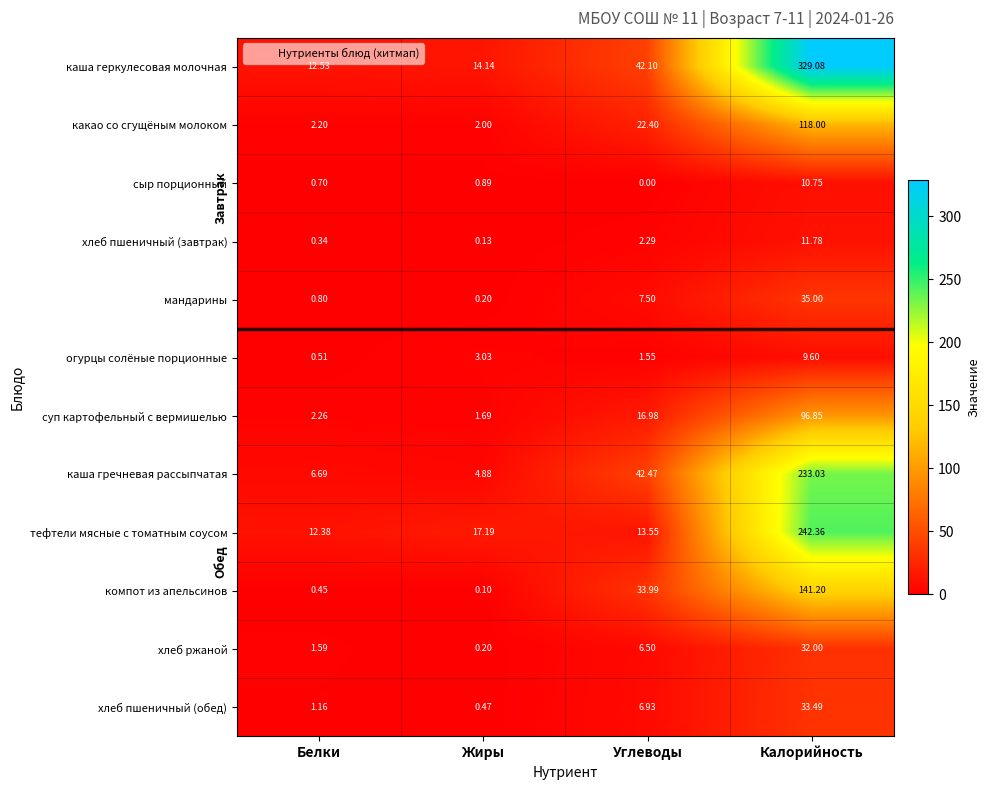

How many series are shown in this chart?

12